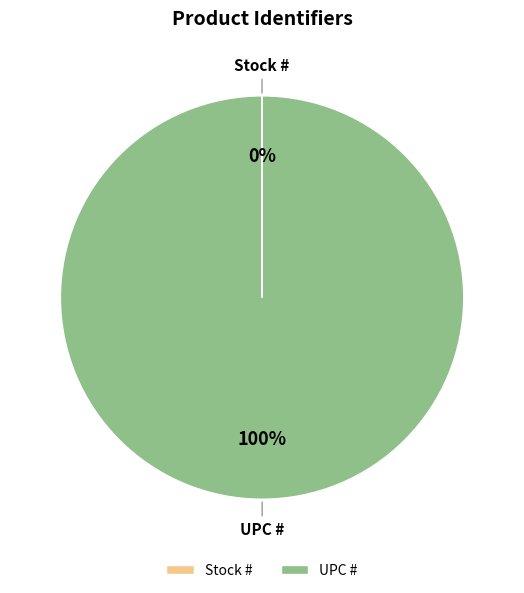

To the nearest percent, what percentage of the pie is UPC #?

100%